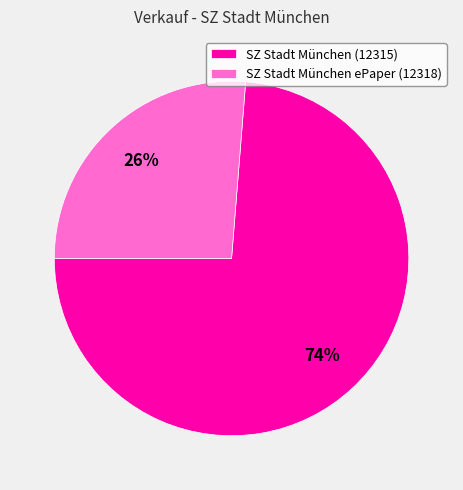

How many segments does this pie chart have?

2